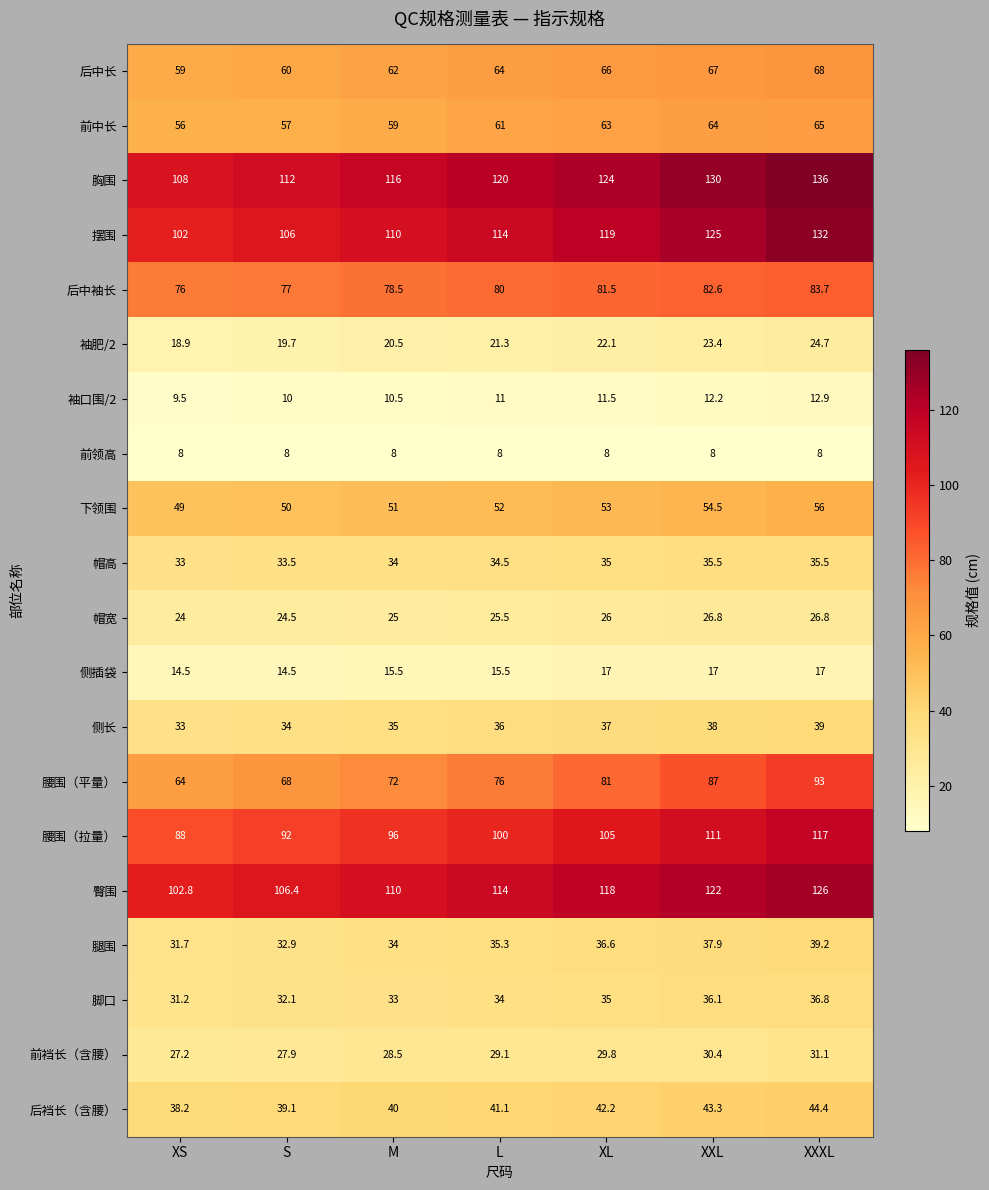

At which category is the sum across all series the highest?

XXXL